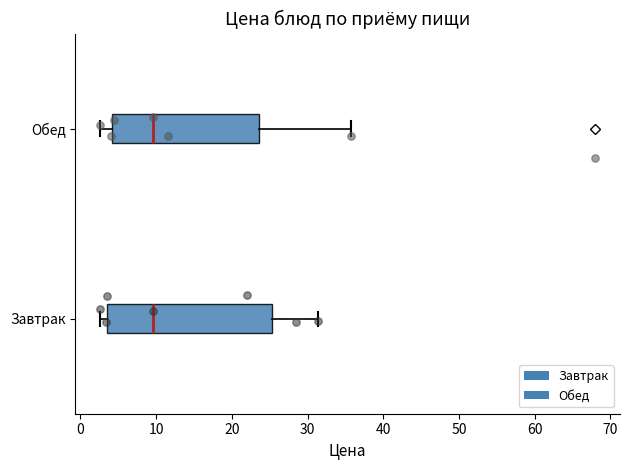

Which box is the widest, from its left edge to its right edge?

Завтрак